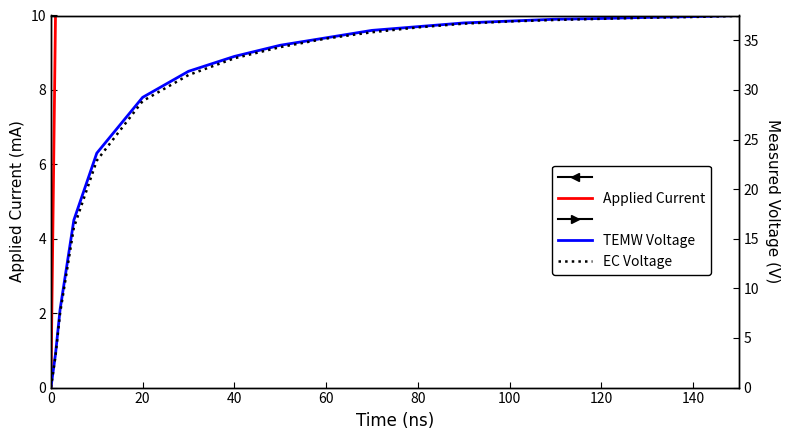

Is the value of TEMW Voltage at 120 greater than the value of Applied Current at 120?

Yes